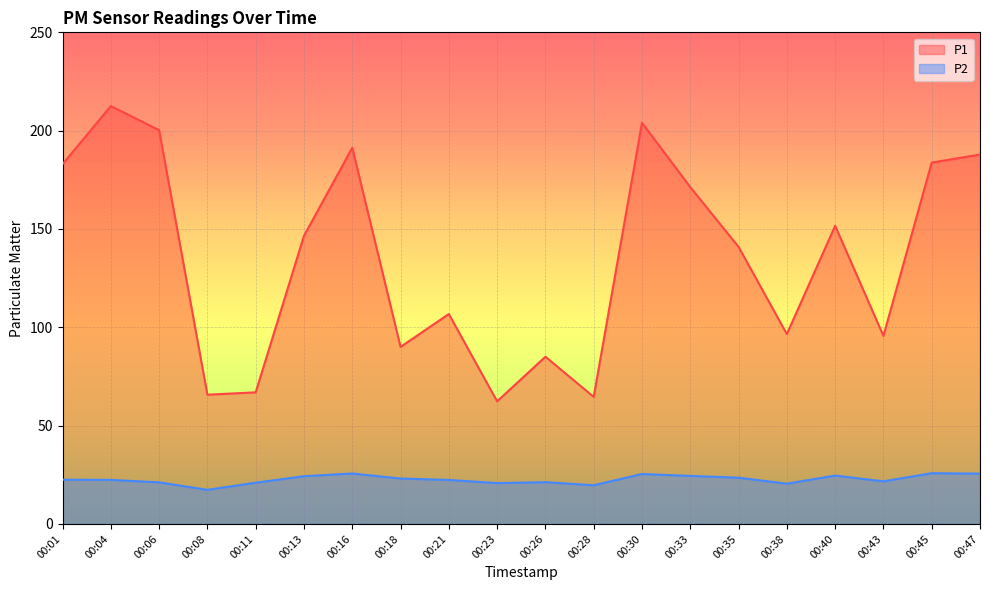

Which series changed the most between 00:11 and 00:18?

P1